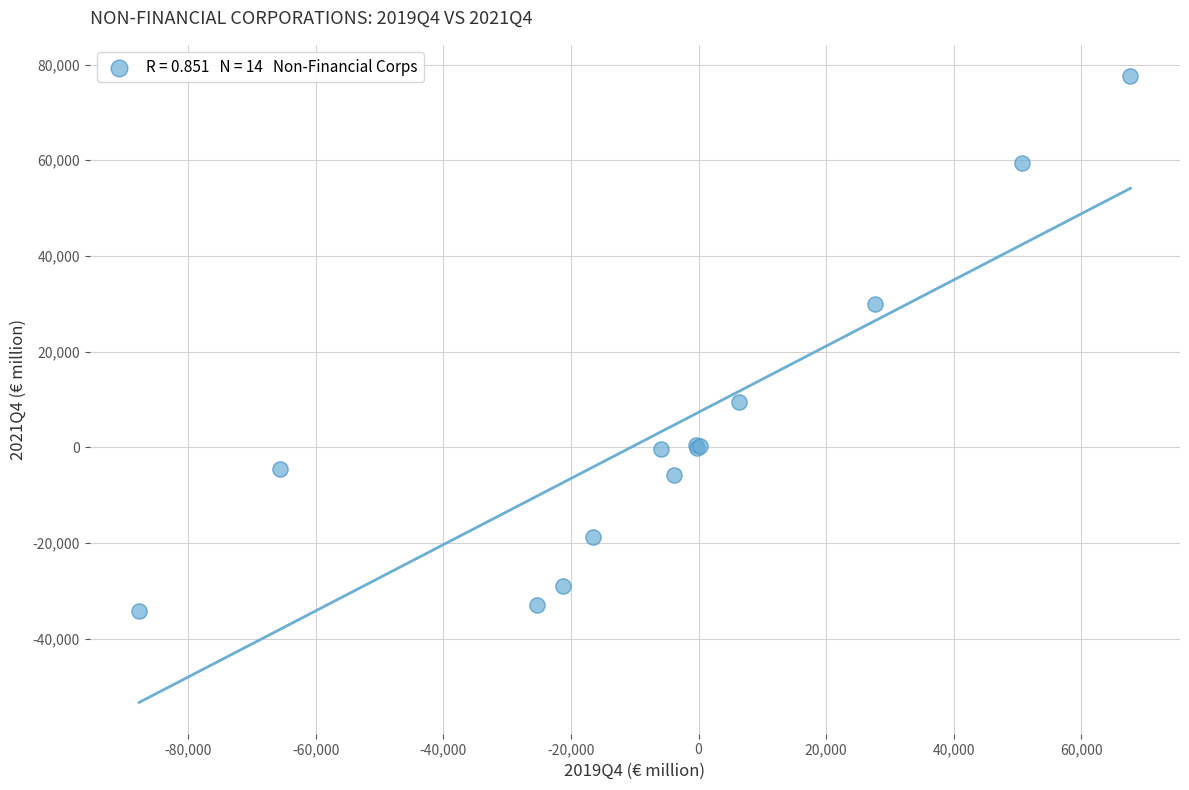

What Y value in the scatter plot is closest to 21621?

29848.3